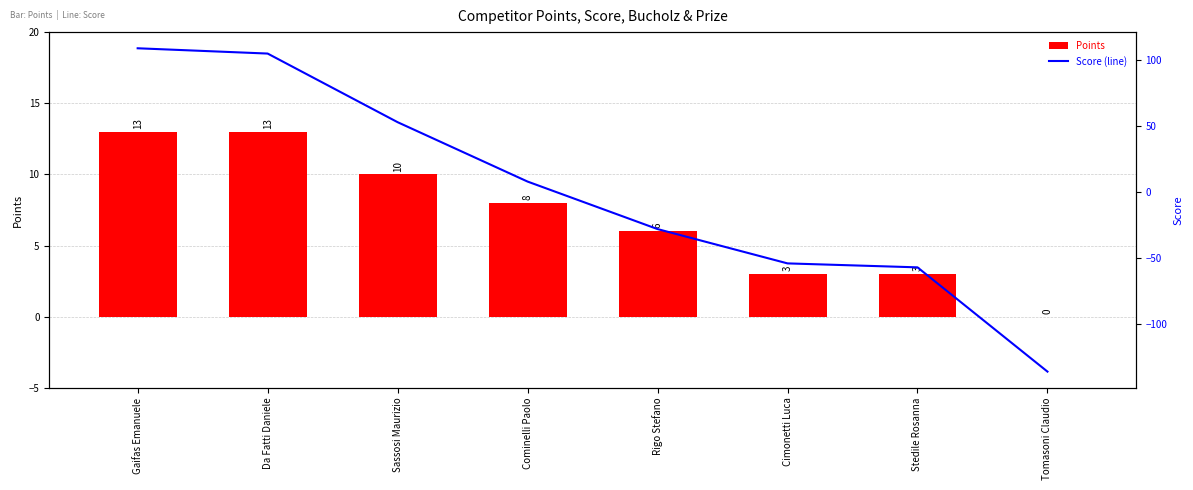

Rank the series by their average value, from lowest to highest.

Score (line), Points